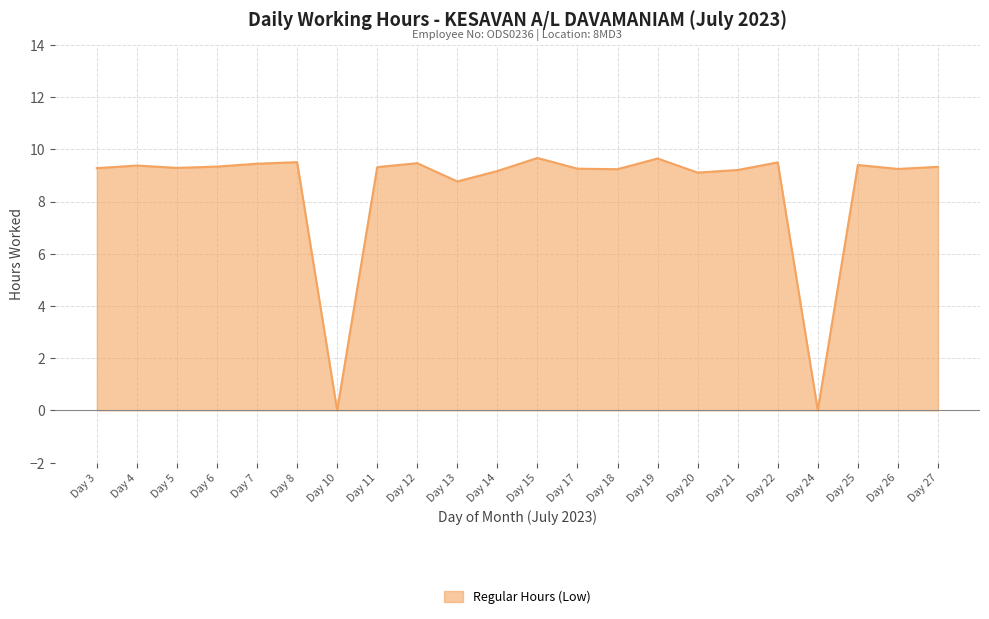

What is the approximate value at Day 5?

9.3